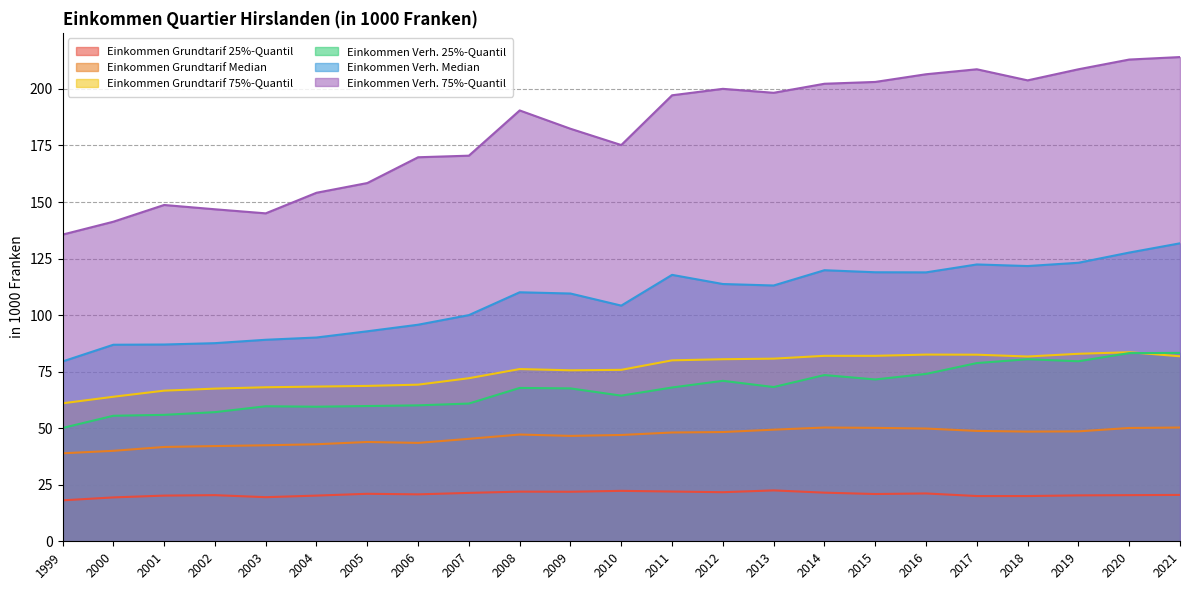

Reading right to left, transcribe all the data shown in this chart.

Einkommen Grundtarif 25%-Quantil: 2021=20.5	2020=20.4	2019=20.3	2018=20.0	2017=20.0	2016=21.1	2015=20.9	2014=21.5	2013=22.5	2012=21.7	2011=22.0	2010=22.3	2009=21.9	2008=21.9	2007=21.4	2006=20.8	2005=21.0	2004=20.2	2003=19.5	2002=20.4	2001=20.2	2000=19.4	1999=18.1
Einkommen Grundtarif Median: 2021=50.3	2020=50.1	2019=48.6	2018=48.5	2017=48.8	2016=49.9	2015=50.1	2014=50.3	2013=49.4	2012=48.3	2011=48.1	2010=47.0	2009=46.6	2008=47.2	2007=45.3	2006=43.5	2005=43.9	2004=42.9	2003=42.5	2002=42.1	2001=41.7	2000=40.0	1999=38.9
Einkommen Grundtarif 75%-Quantil: 2021=81.8	2020=83.6	2019=82.9	2018=81.7	2017=82.5	2016=82.5	2015=82.0	2014=82.0	2013=80.8	2012=80.5	2011=80.0	2010=75.8	2009=75.6	2008=76.2	2007=72.1	2006=69.2	2005=68.7	2004=68.4	2003=68.1	2002=67.5	2001=66.6	2000=63.9	1999=61.0
Einkommen Verh. 25%-Quantil: 2021=83.3	2020=83.2	2019=79.6	2018=80.5	2017=78.8	2016=74.0	2015=71.5	2014=73.5	2013=68.2	2012=71.0	2011=68.0	2010=64.4	2009=67.6	2008=67.8	2007=60.9	2006=60.1	2005=59.8	2004=59.5	2003=59.7	2002=57.1	2001=55.9	2000=55.5	1999=50.1
Einkommen Verh. Median: 2021=131.8	2020=127.7	2019=123.2	2018=121.7	2017=122.4	2016=118.9	2015=119.0	2014=119.8	2013=113.1	2012=113.8	2011=117.8	2010=104.2	2009=109.5	2008=110.1	2007=100.0	2006=95.8	2005=92.8	2004=90.1	2003=89.1	2002=87.6	2001=87.0	2000=86.9	1999=79.5
Einkommen Verh. 75%-Quantil: 2021=214.1	2020=213.0	2019=208.7	2018=203.8	2017=208.7	2016=206.5	2015=203.1	2014=202.3	2013=198.3	2012=200.1	2011=197.2	2010=175.2	2009=182.4	2008=190.5	2007=170.5	2006=169.8	2005=158.4	2004=154.1	2003=145.0	2002=146.8	2001=148.7	2000=141.3	1999=135.6